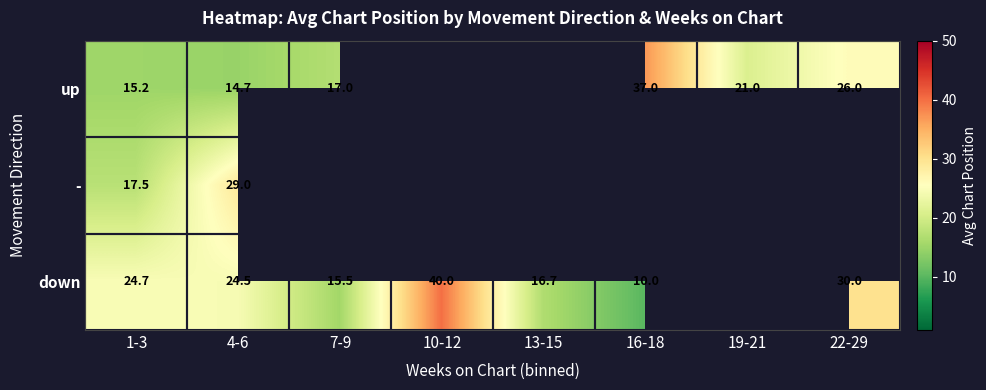

True or false: down has a value of 16.4 at 1-3.

False